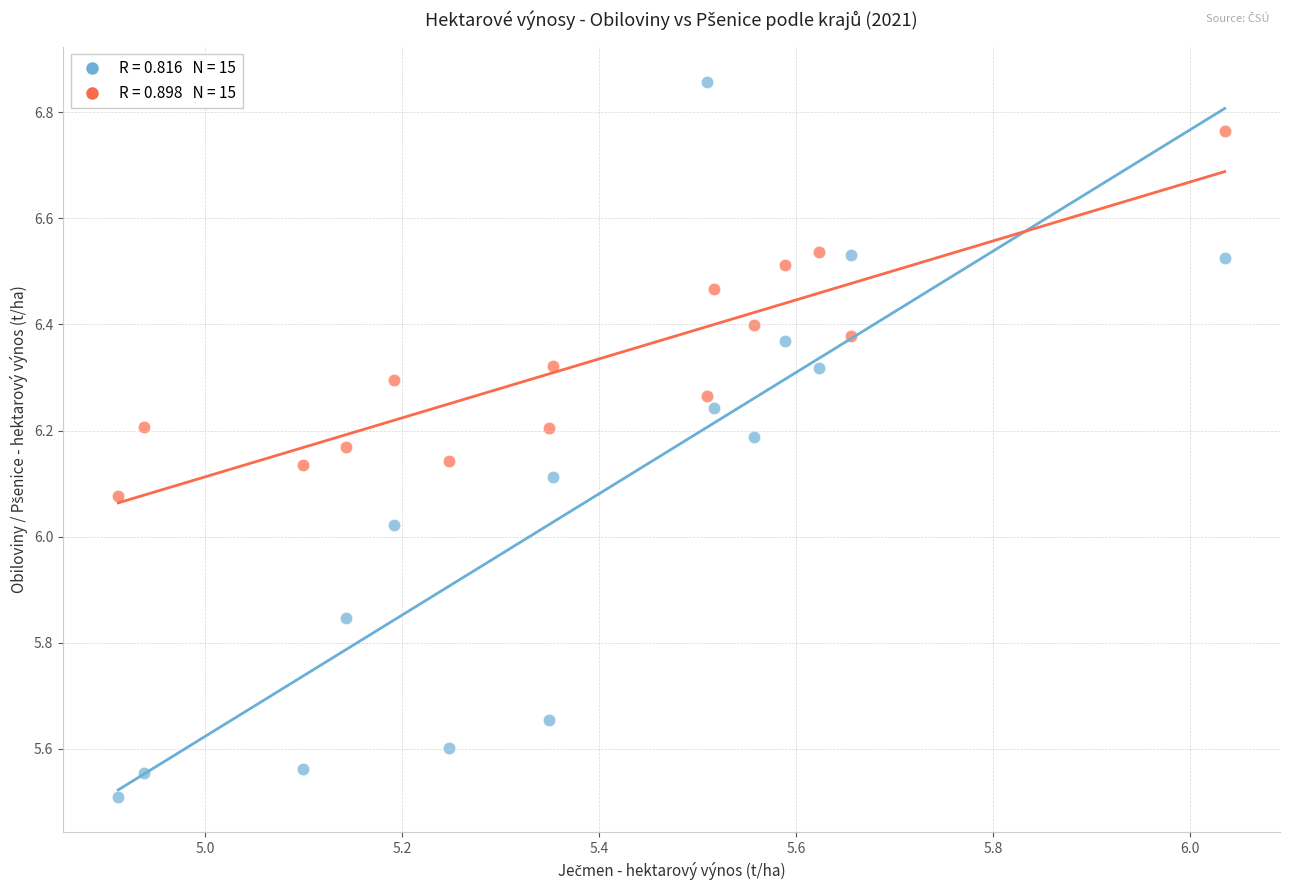

Across all data points, what is the range of X values (max minus min)?

1.1